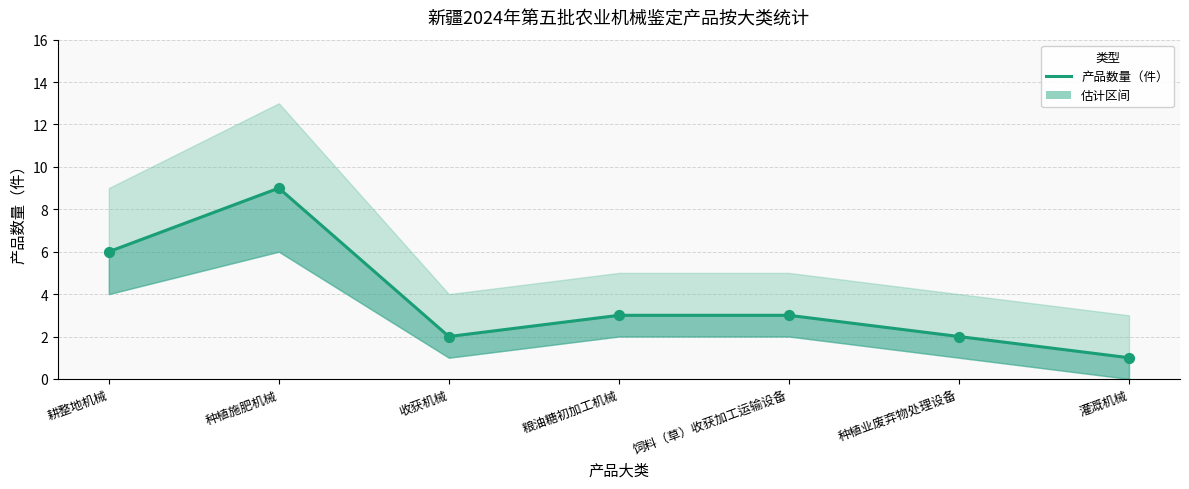

Which has a higher value, 收获机械 or 种植业废弃物处理设备?

收获机械